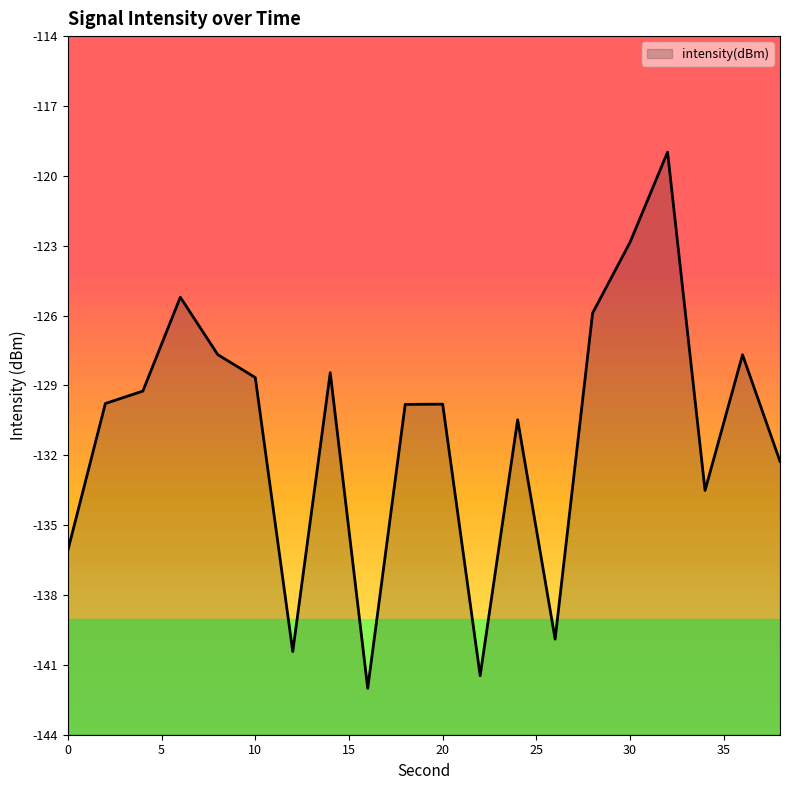

What is the value of the 19th point from the left?

-128.0